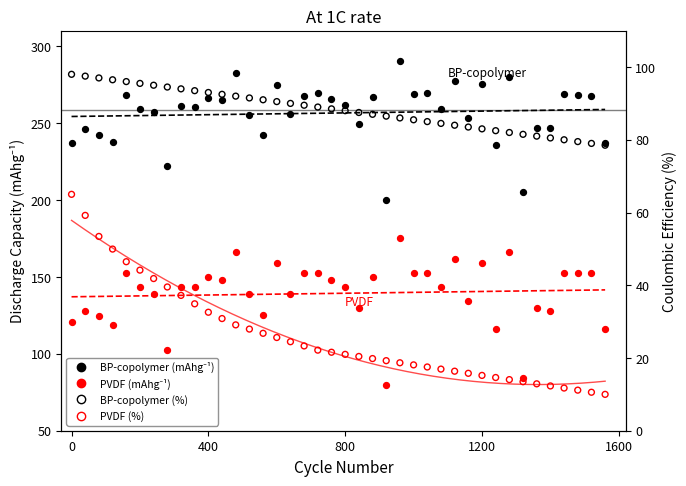

Which series has the widest spread of Y values?

PVDF (mAhg⁻¹)